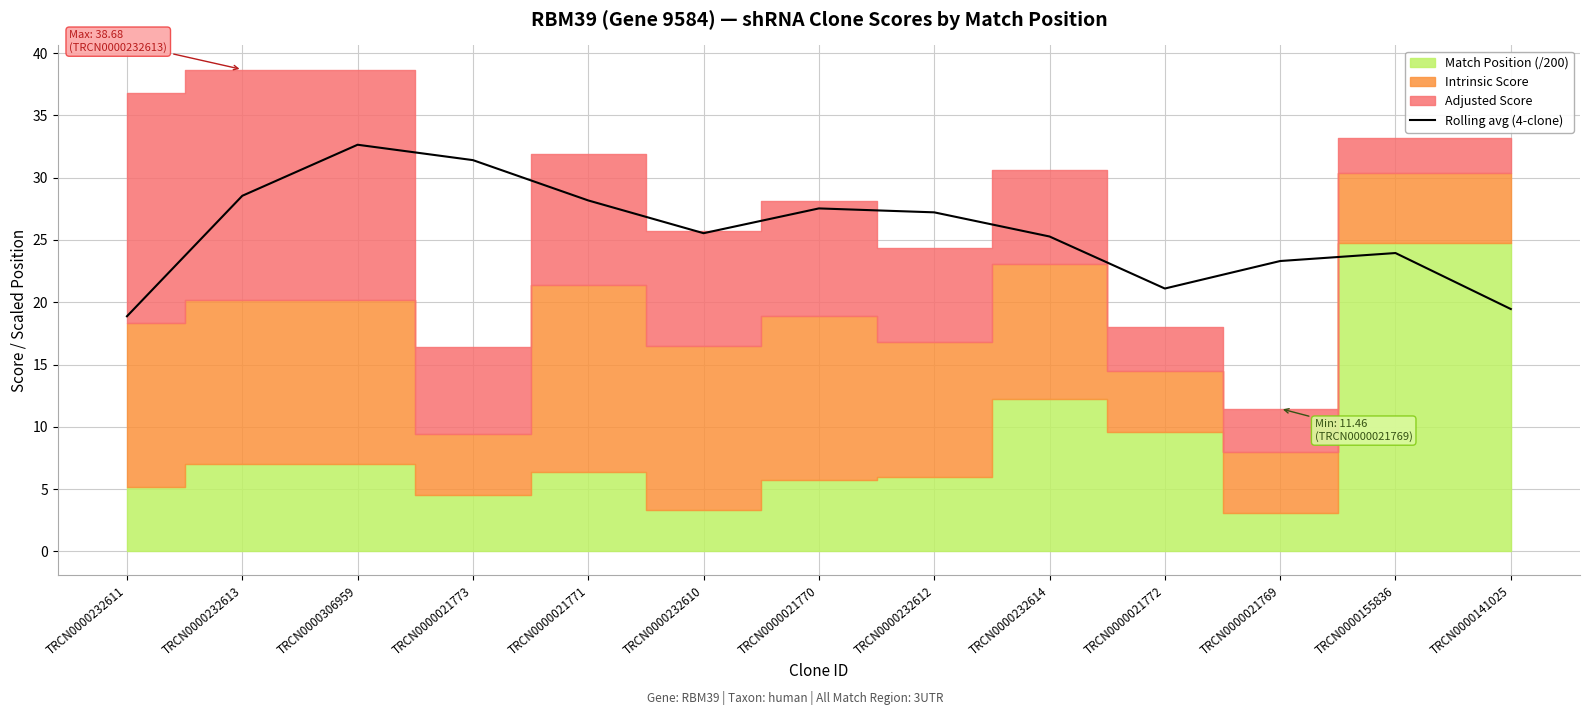

At which category does the data reach its first local peak?

TRCN0000306959